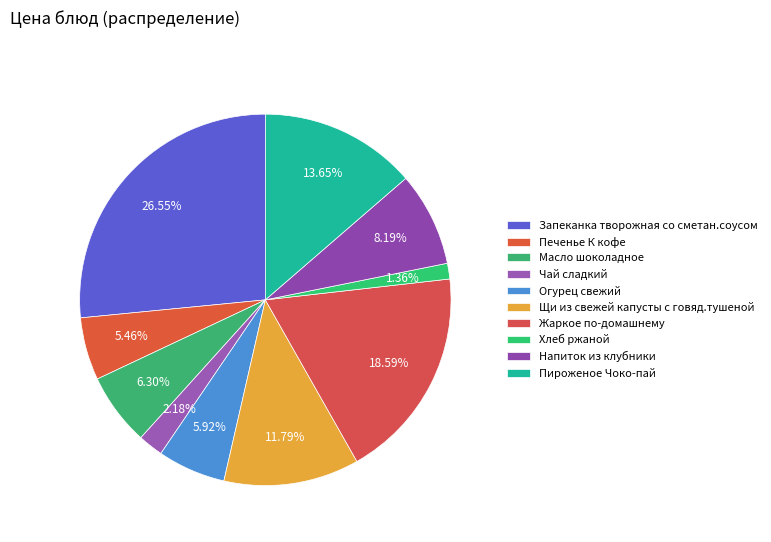

How many segments does this pie chart have?

10